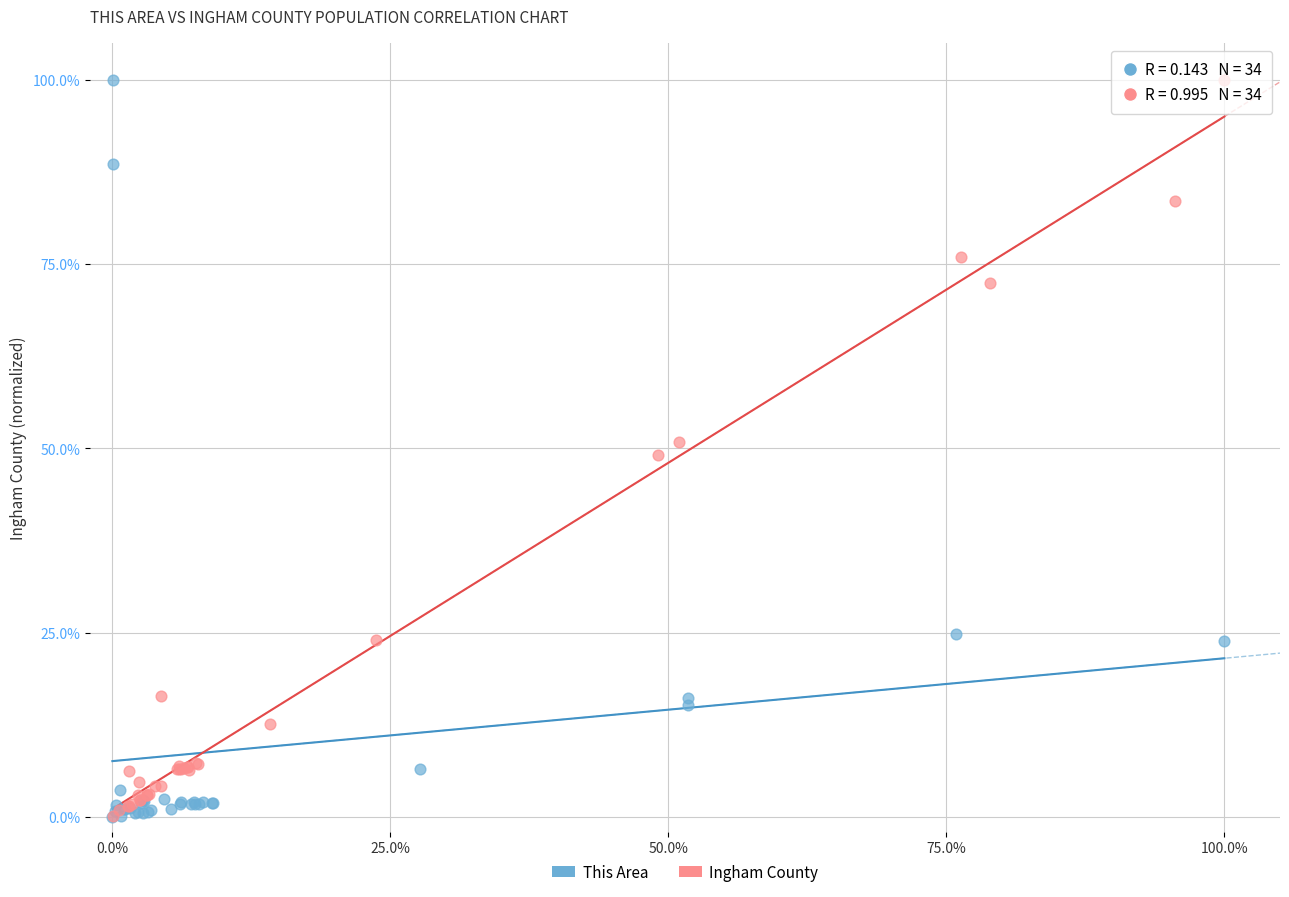

Which series has the widest spread of Y values?

This Area